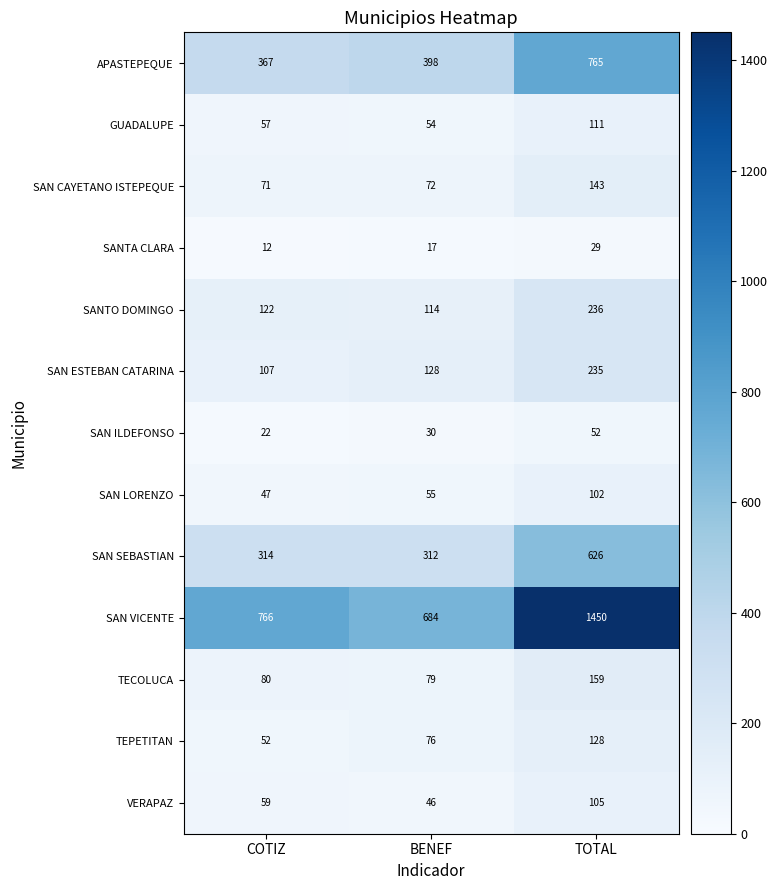

Which label corresponds to the smallest value in the chart?

COTIZ